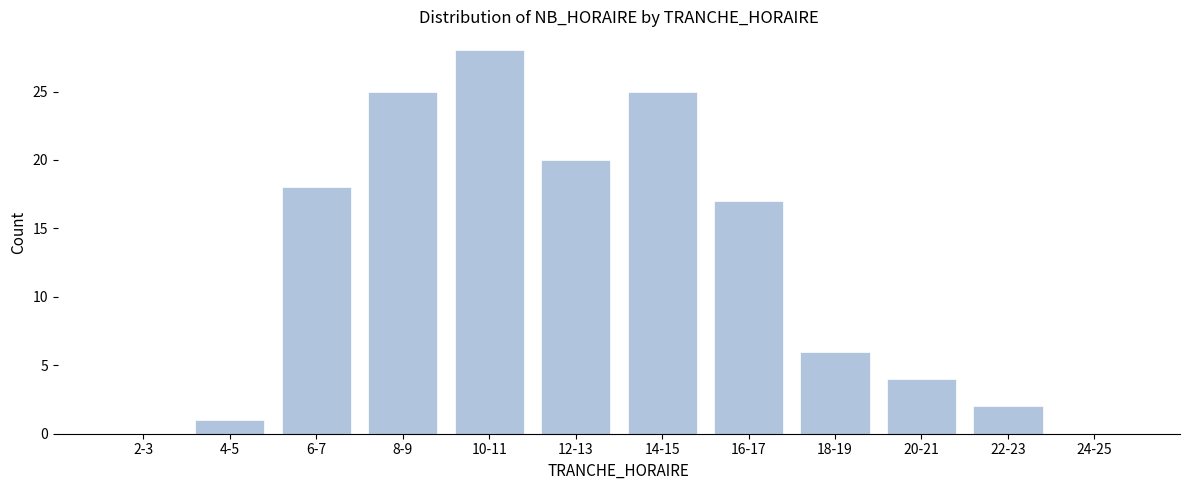

Reading right to left, transcribe all the data shown in this chart.

24-25=0	22-23=2	20-21=4	18-19=6	16-17=17	14-15=25	12-13=20	10-11=28	8-9=25	6-7=18	4-5=1	2-3=0